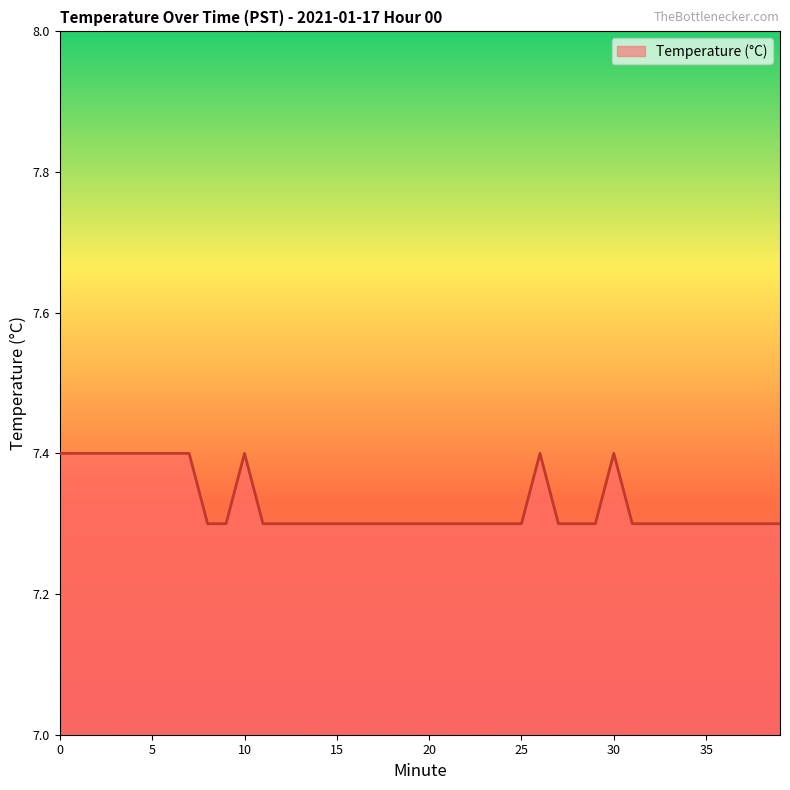

What is the greatest value displayed?

7.4